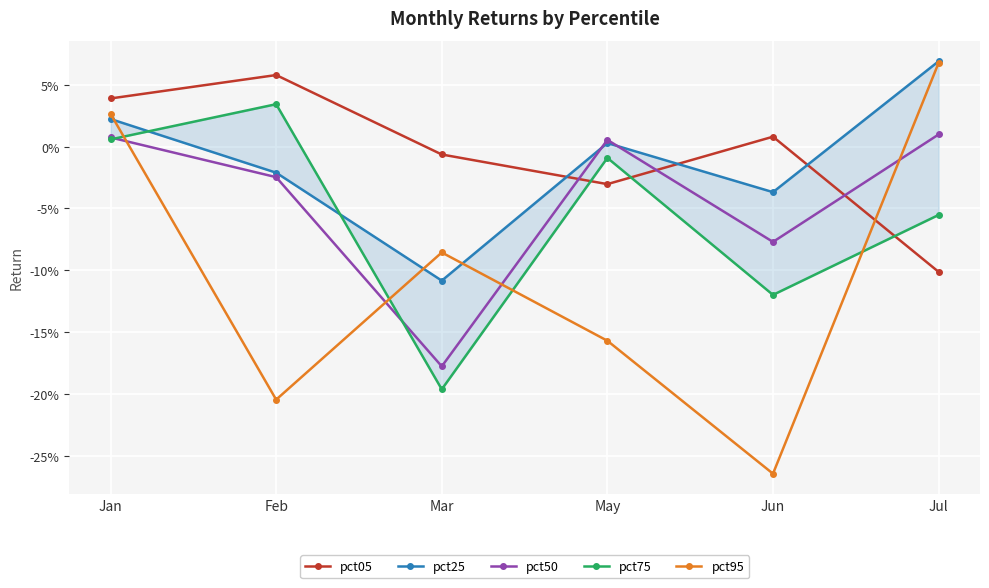

Is the value of pct75 at Feb greater than the value of pct05 at Jun?

Yes